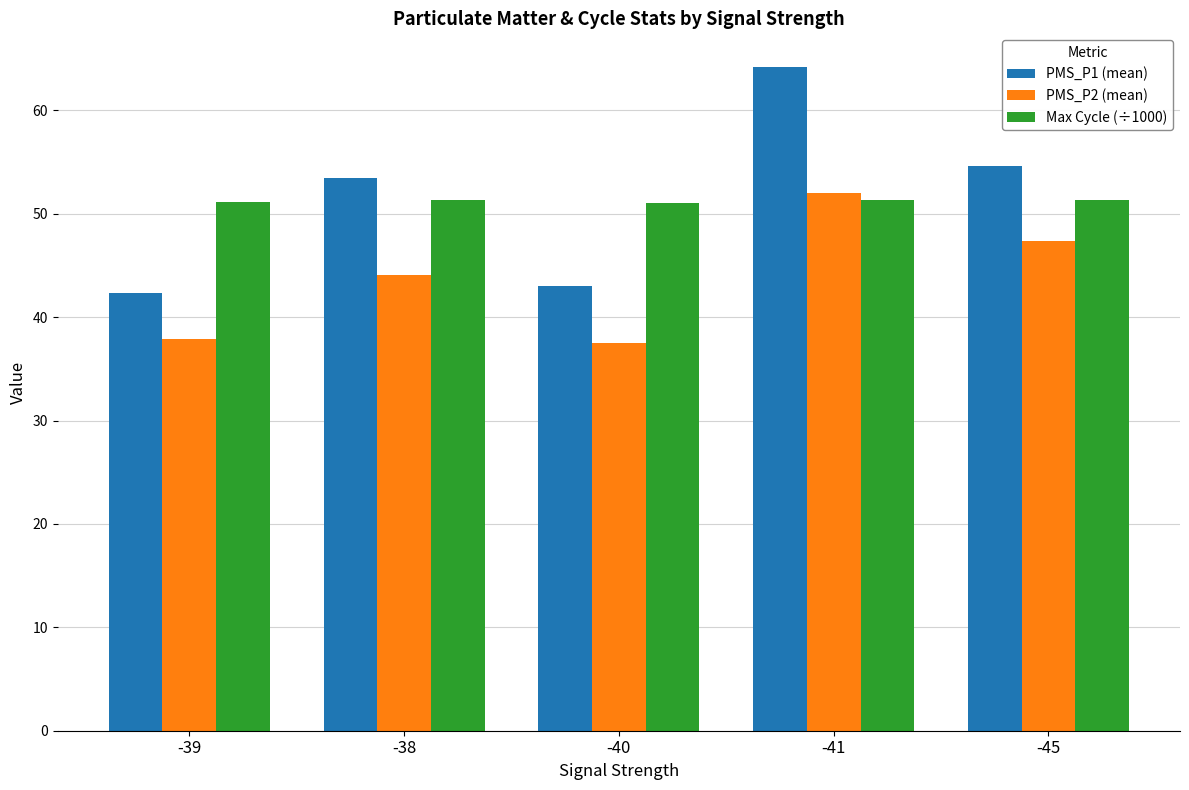

What is the value of the Max Cycle (÷1000) bar at the 4th from the left?

51.4